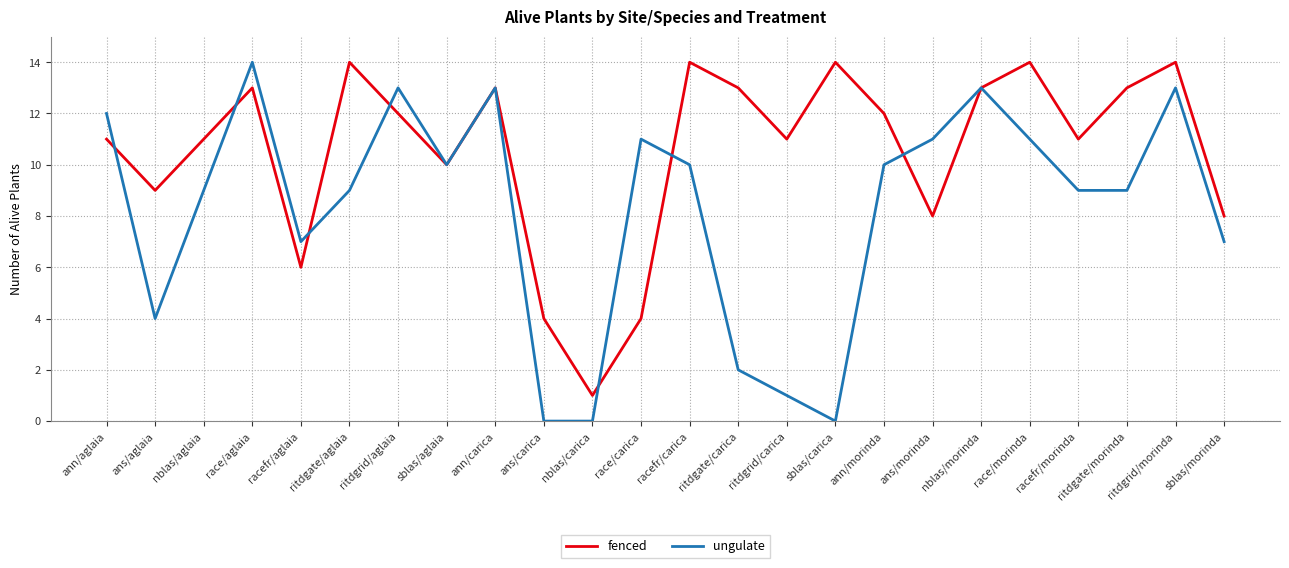

Where does the fenced series first go above 12?

race/aglaia